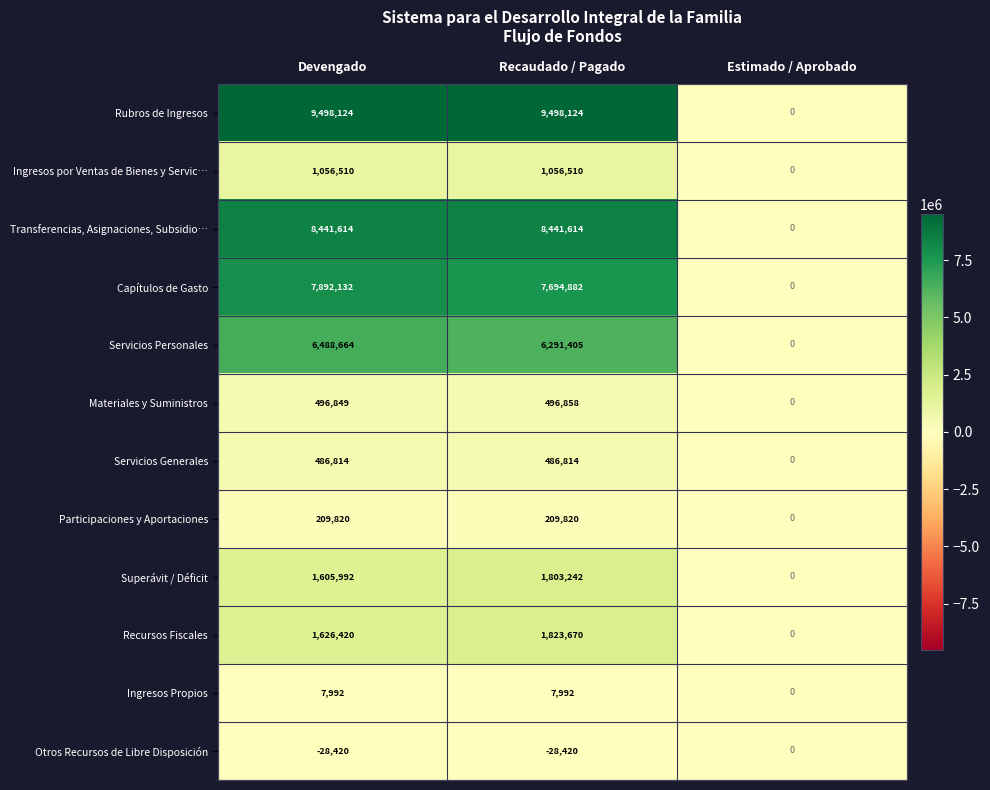

What is the smallest value displayed?

-28420